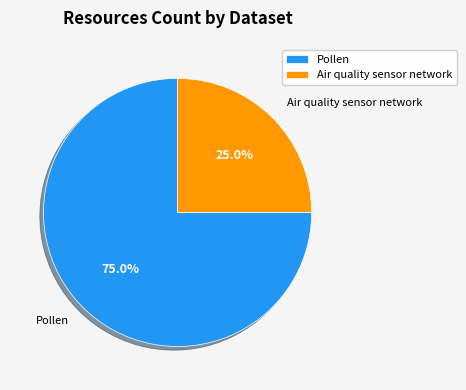

To the nearest percent, what percentage of the pie is Pollen?

75%